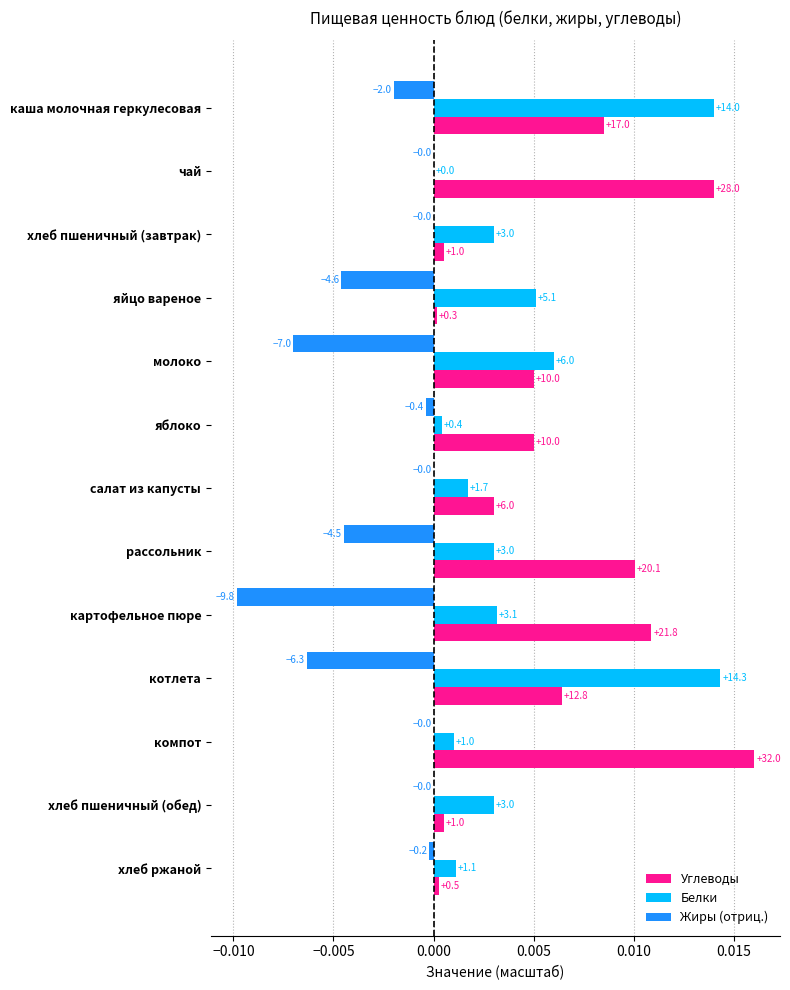

What are all the series names shown in the legend?

Углеводы, Белки, Жиры (отриц.)